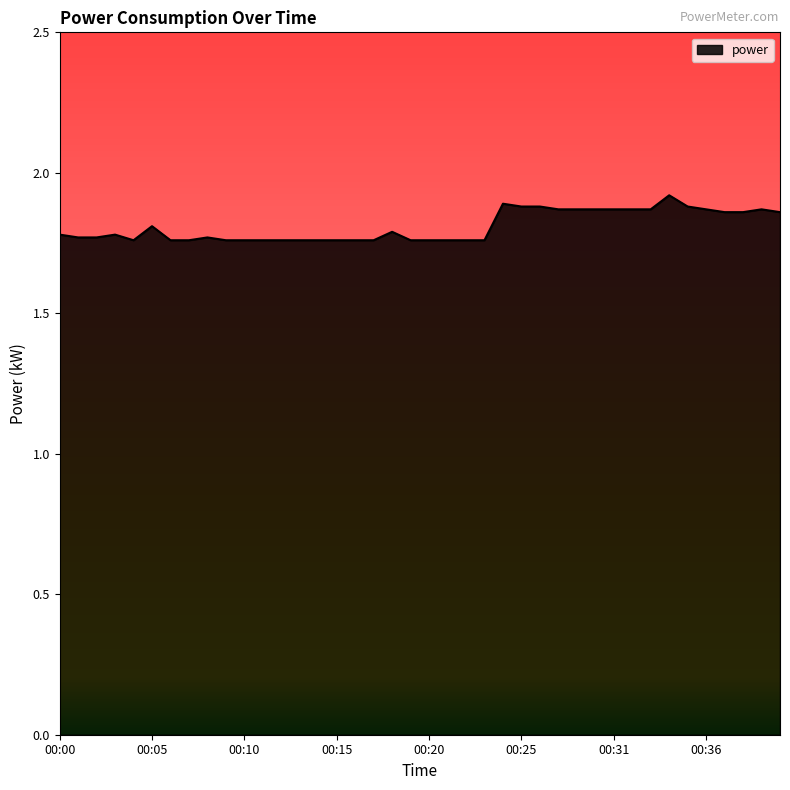

What is the difference between the second highest and minimum values?

0.1